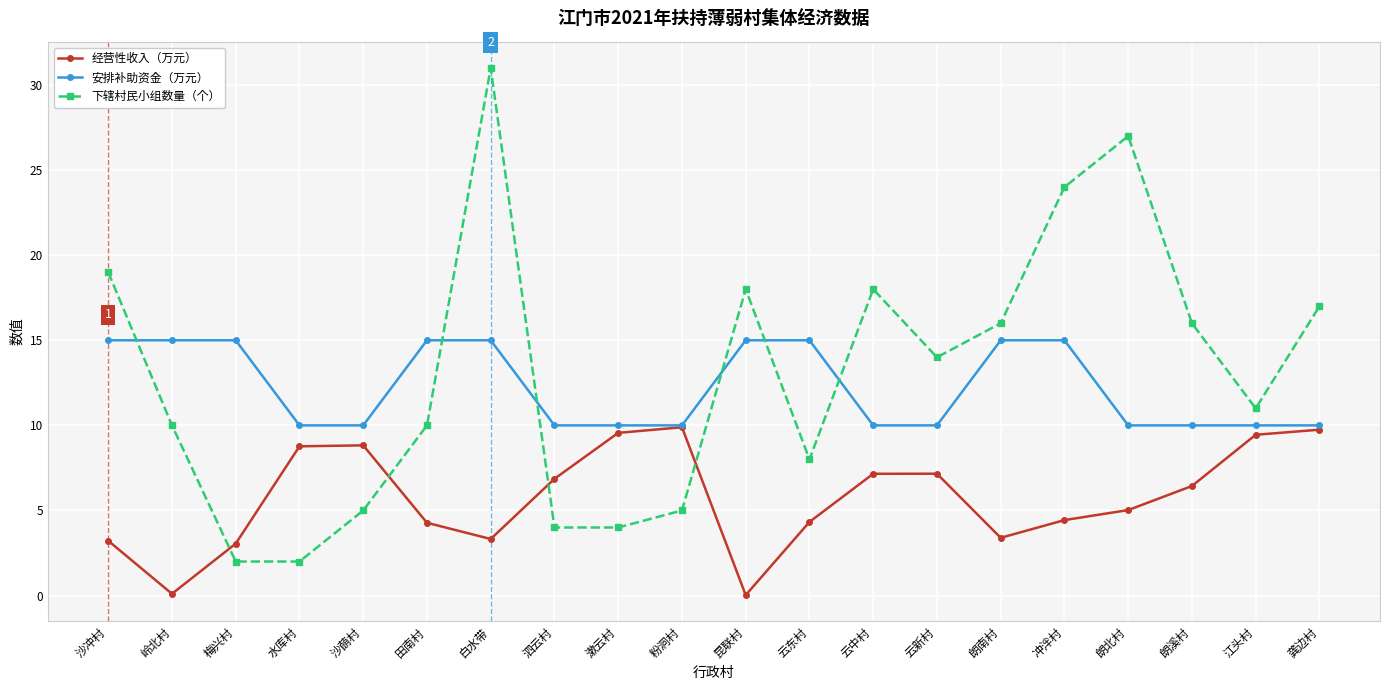

How many data points in 下辖村民小组数量（个） are less than 14?

10